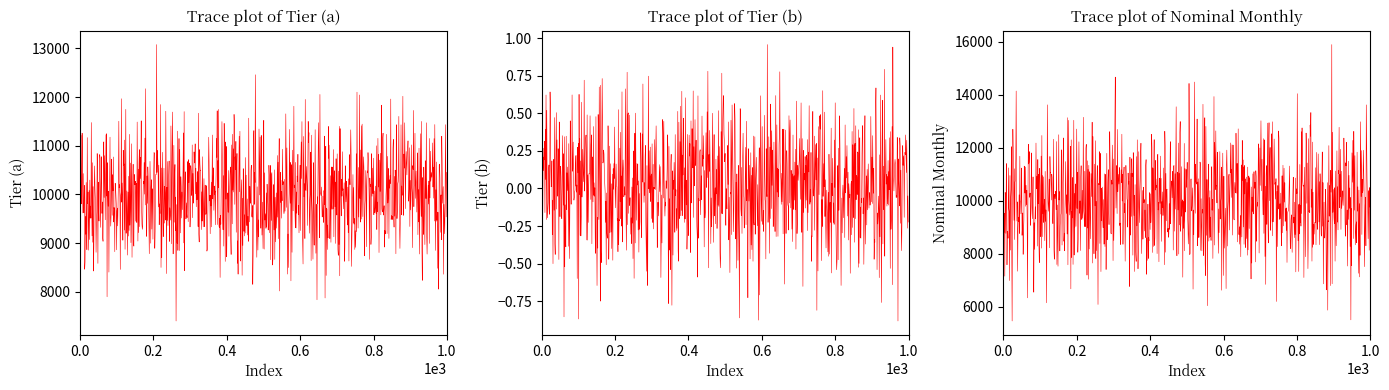

True or false: Tier (b) has a value of 0.0 at 6.

True